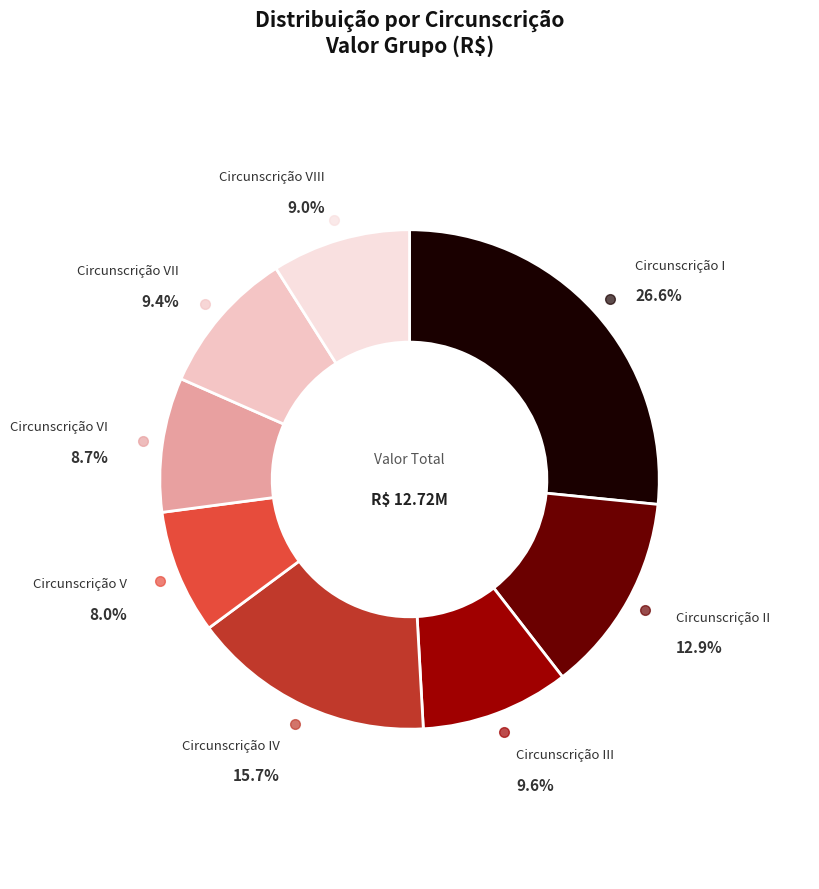

How many segments does this pie chart have?

8